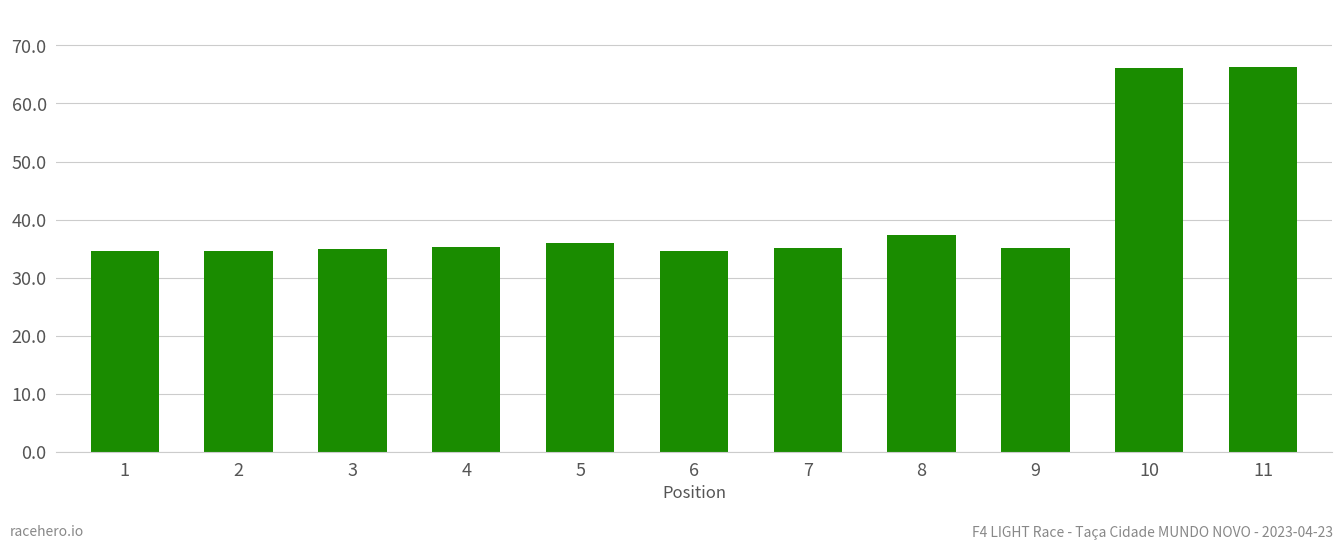

What is the value of the 3rd bar from the left?

34.8